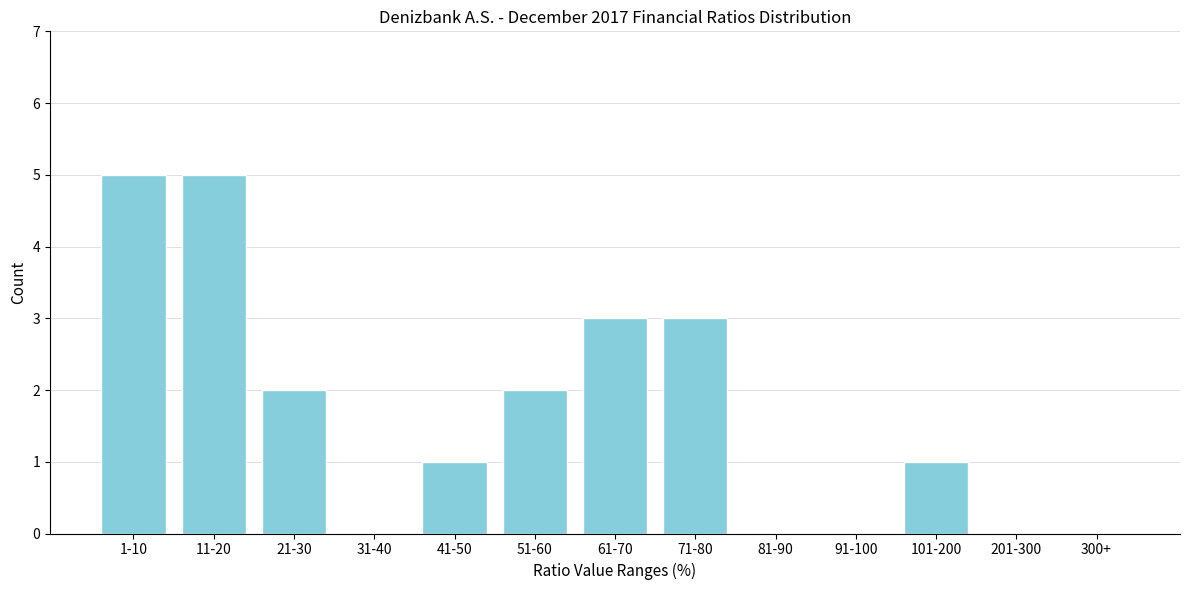

Reading left to right, extract all data points from this chart.

1-10=5	11-20=5	21-30=2	31-40=0	41-50=1	51-60=2	61-70=3	71-80=3	81-90=0	91-100=0	101-200=1	201-300=0	300+=0